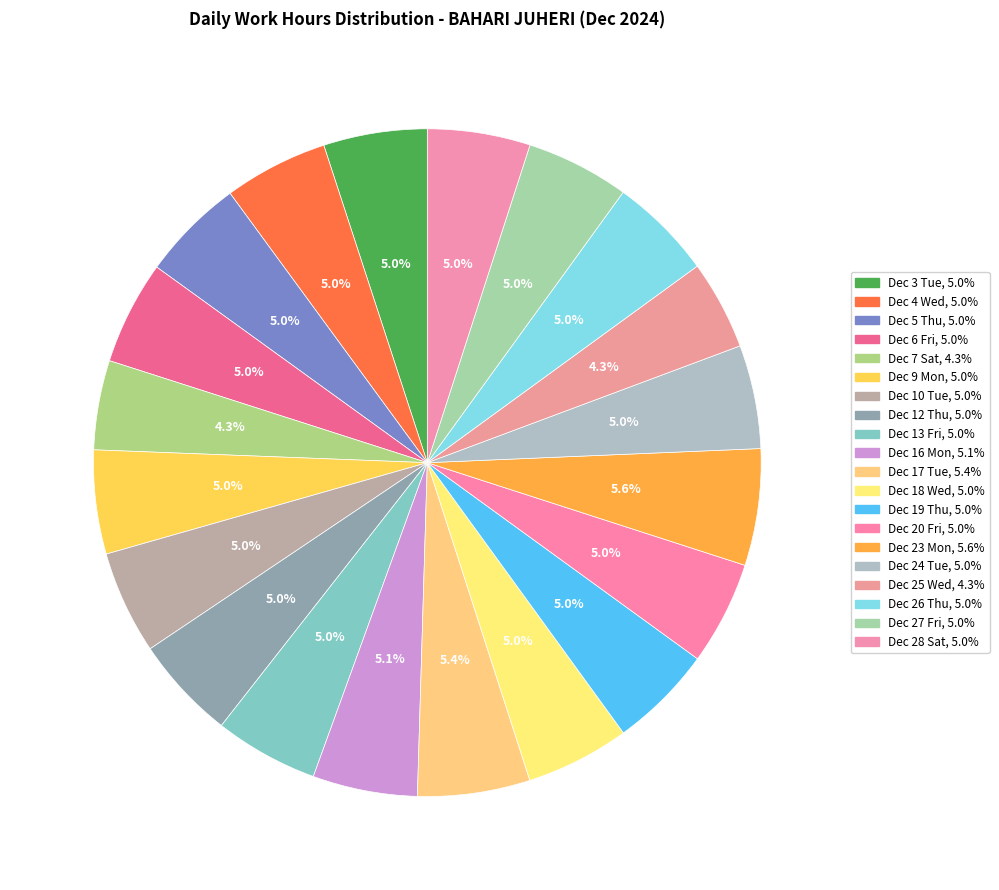

How many segments does this pie chart have?

20